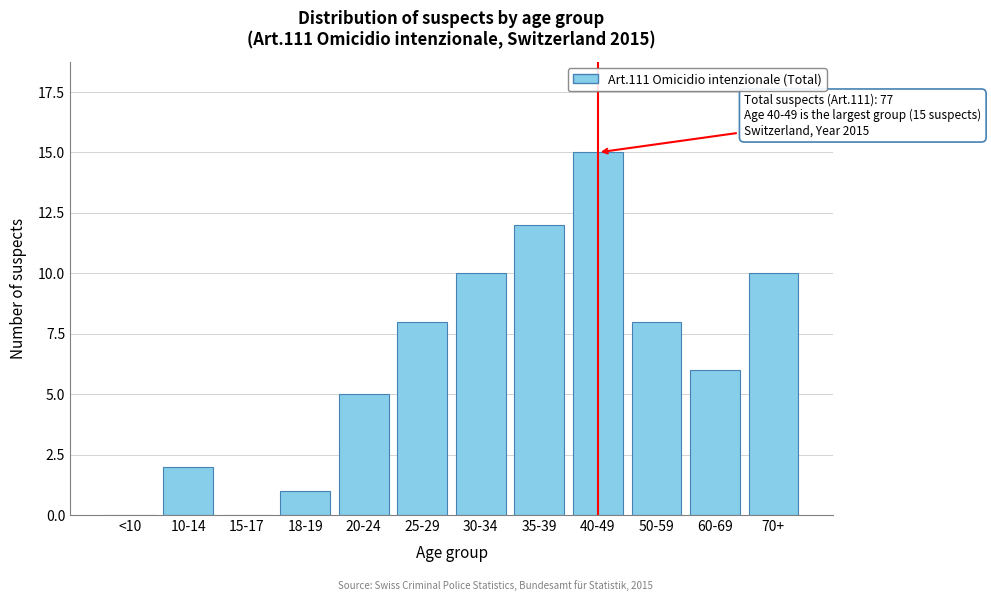

Reading right to left, transcribe all the data shown in this chart.

70+=10	60-69=6	50-59=8	40-49=15	35-39=12	30-34=10	25-29=8	20-24=5	18-19=1	15-17=0	10-14=2	<10=0